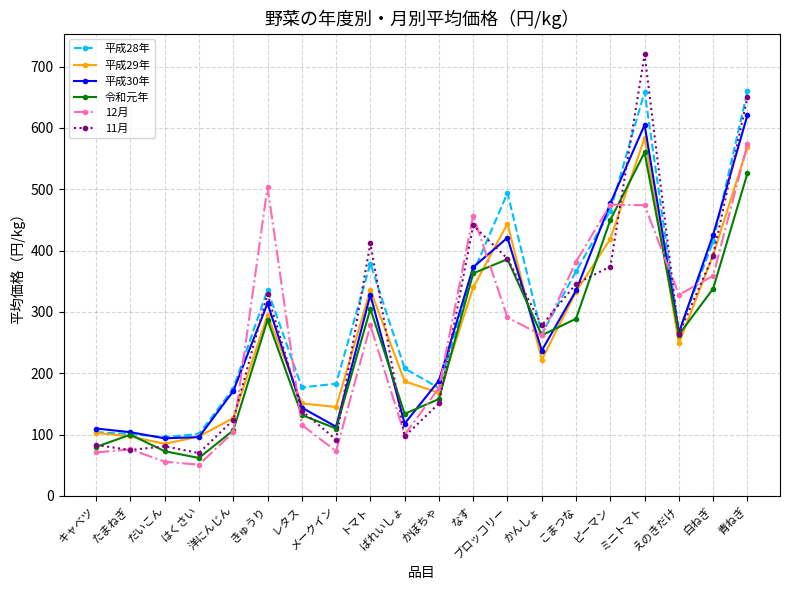

At which label is 12月 closest to 312?

えのきだけ